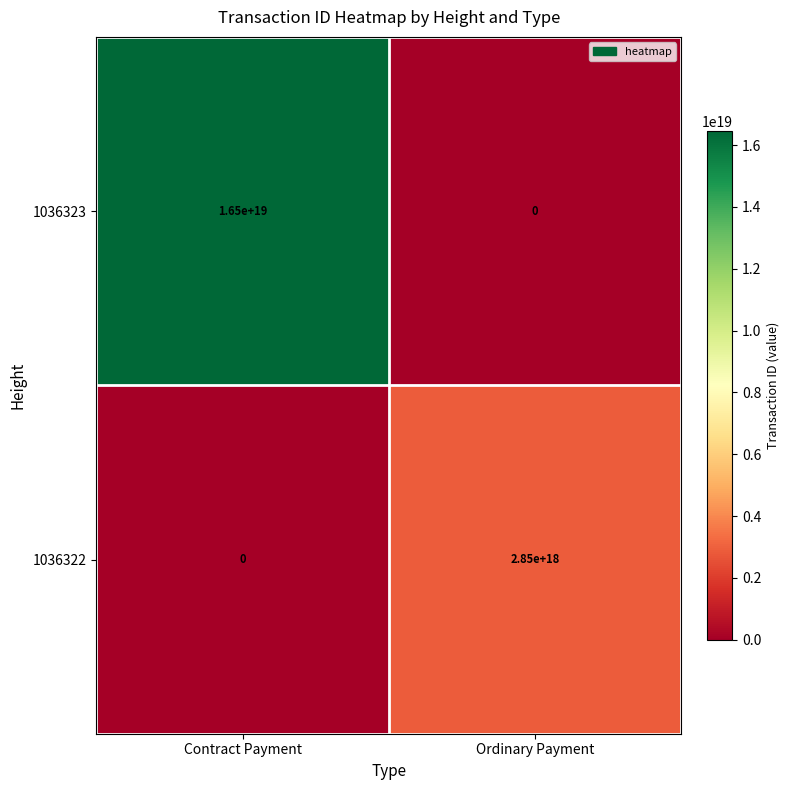

Is the value of 1036323 at Contract Payment greater than the value of 1036322 at Contract Payment?

Yes